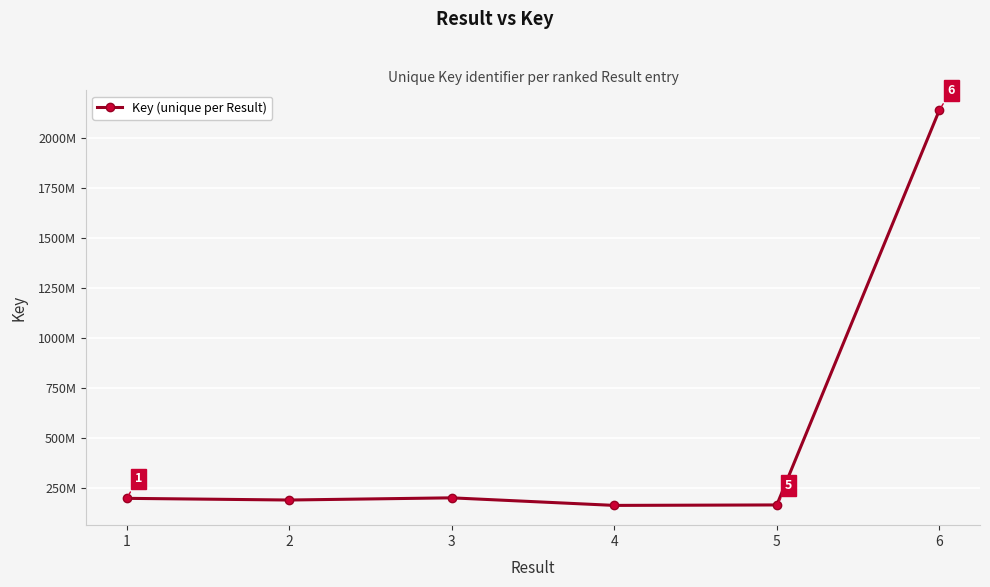

What is the value of the 1st point from the left?

196924523